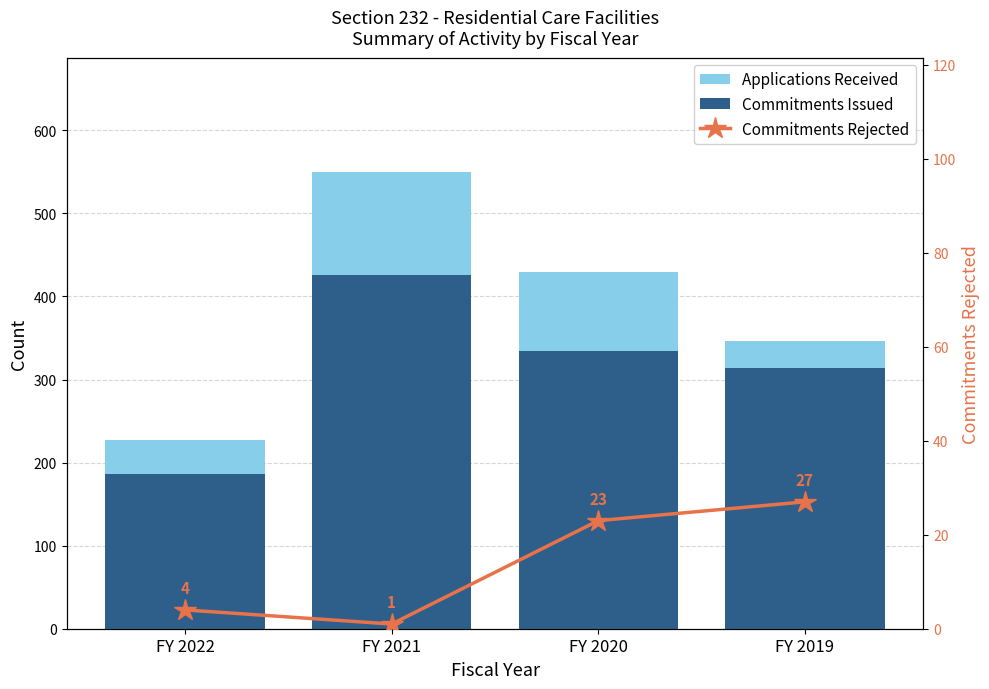

What is the sum of the Commitments Rejected values at FY 2022 and FY 2021?

5